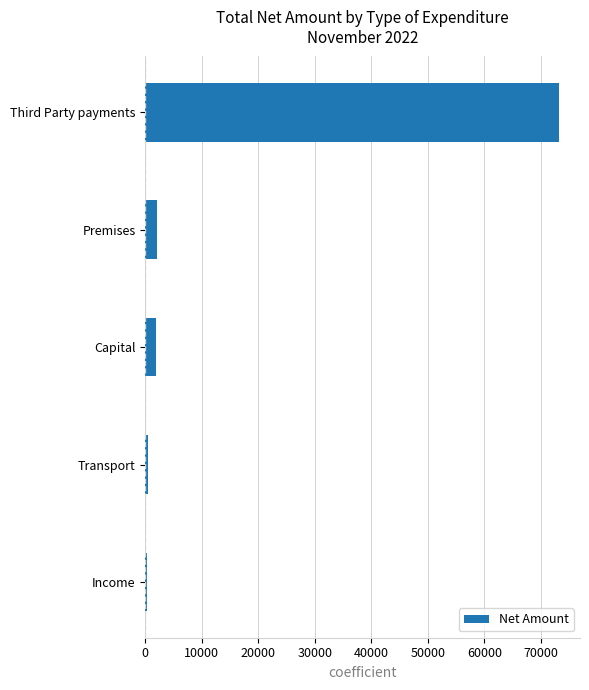

What is the difference between the maximum and minimum values?

72997.5